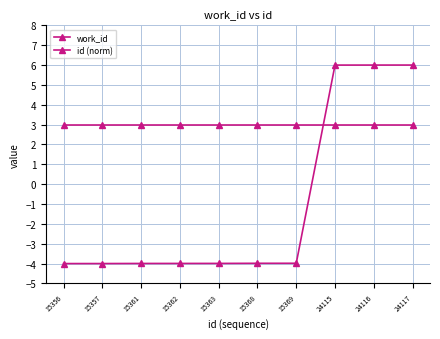

Which series changed the most between 15363 and 24116?

id (norm)